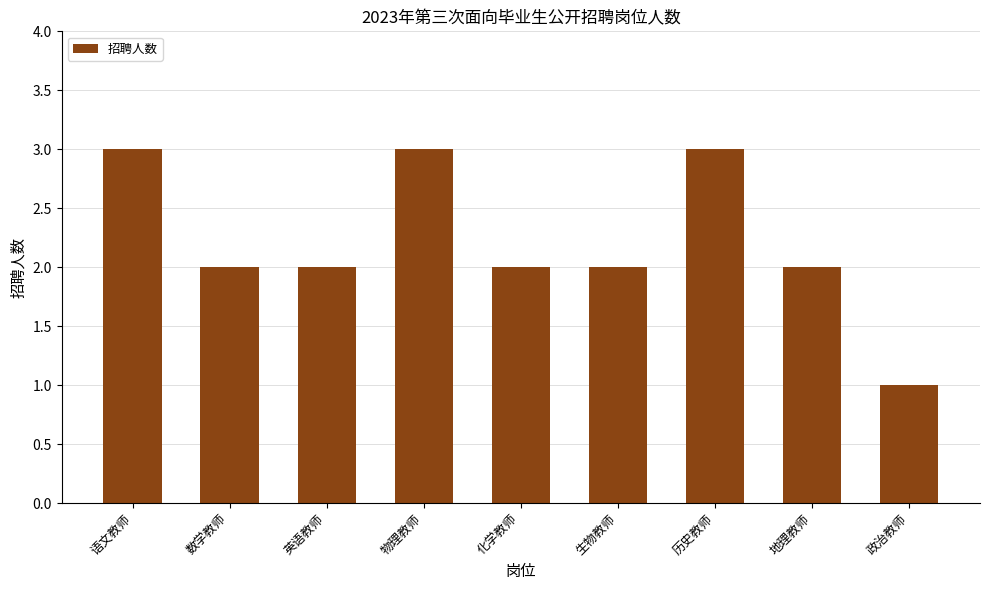

Reading left to right, what are all the values shown in this chart?

3	2	2	3	2	2	3	2	1